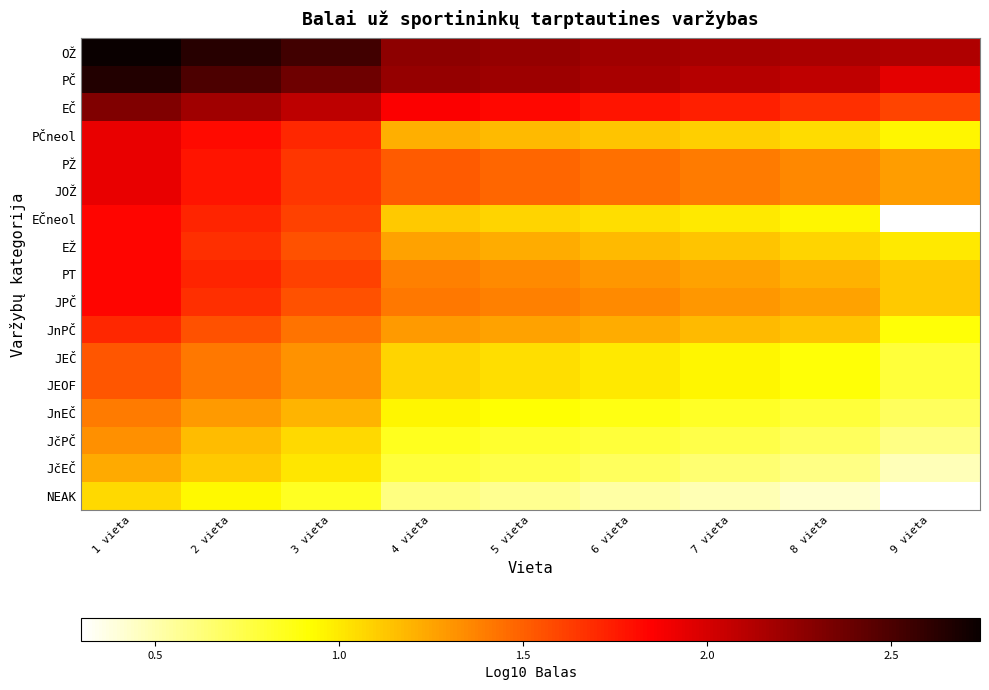

Which label corresponds to the smallest value in the chart?

9 vieta